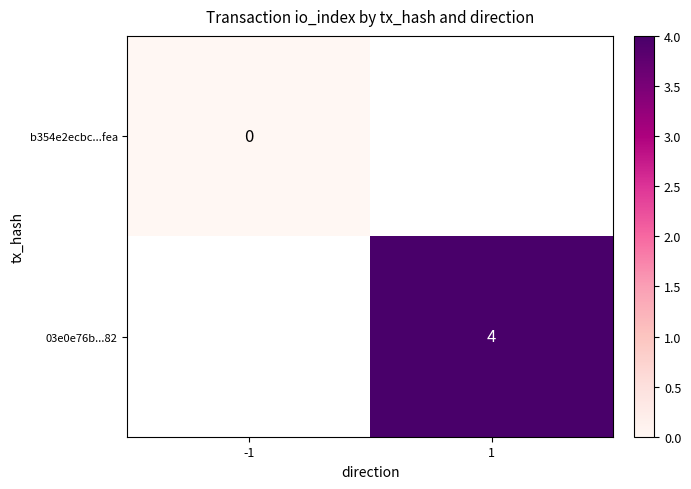

Is it true that 03e0e76b...82 equals 7 at 1?

False